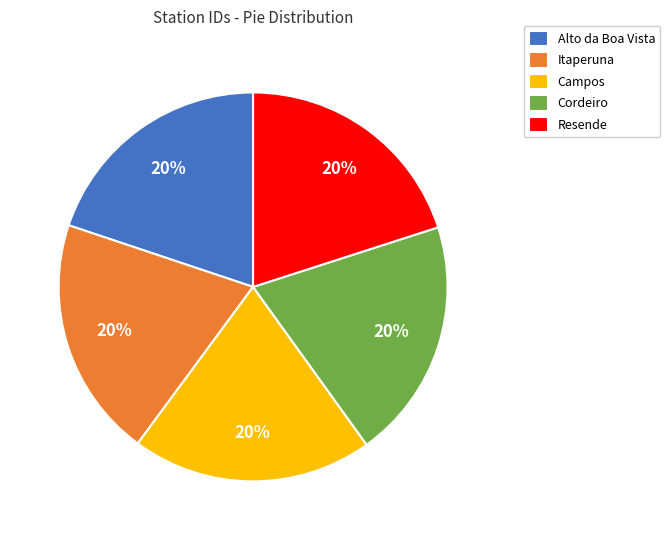

Combined, do Cordeiro and Resende account for over 50%?

No